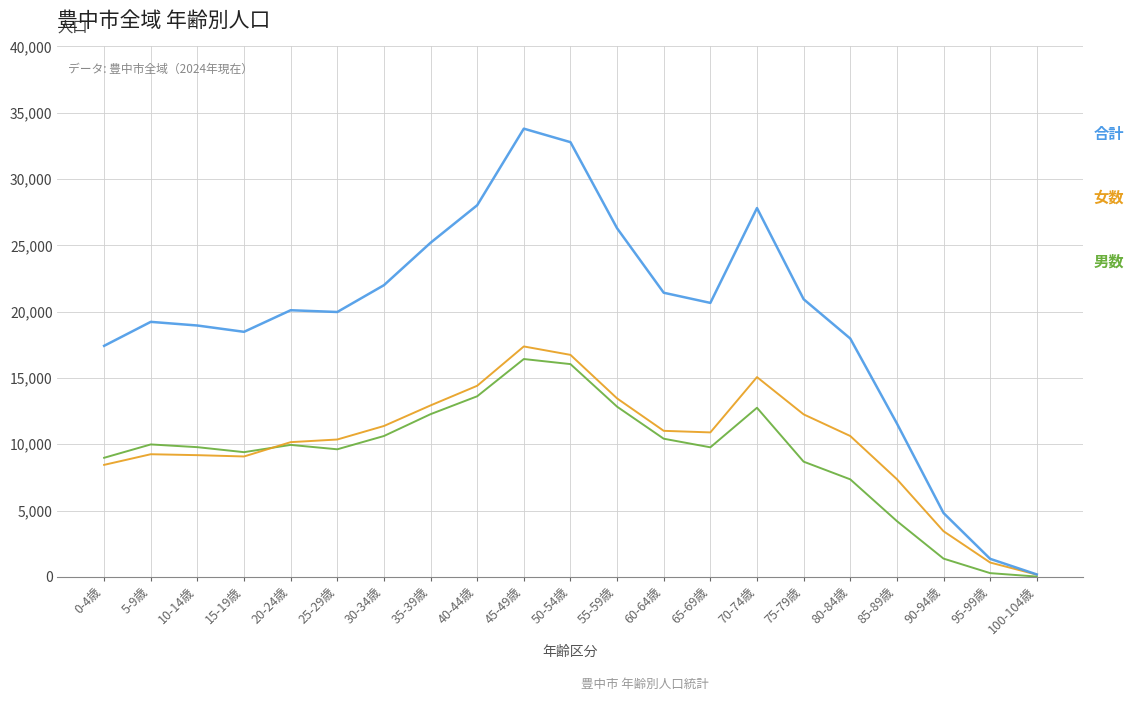

What is the greatest value displayed?

33799